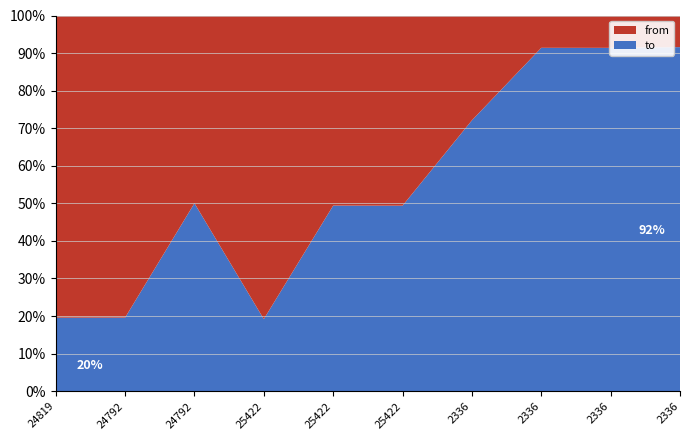

What are all the series names shown in the legend?

from, to